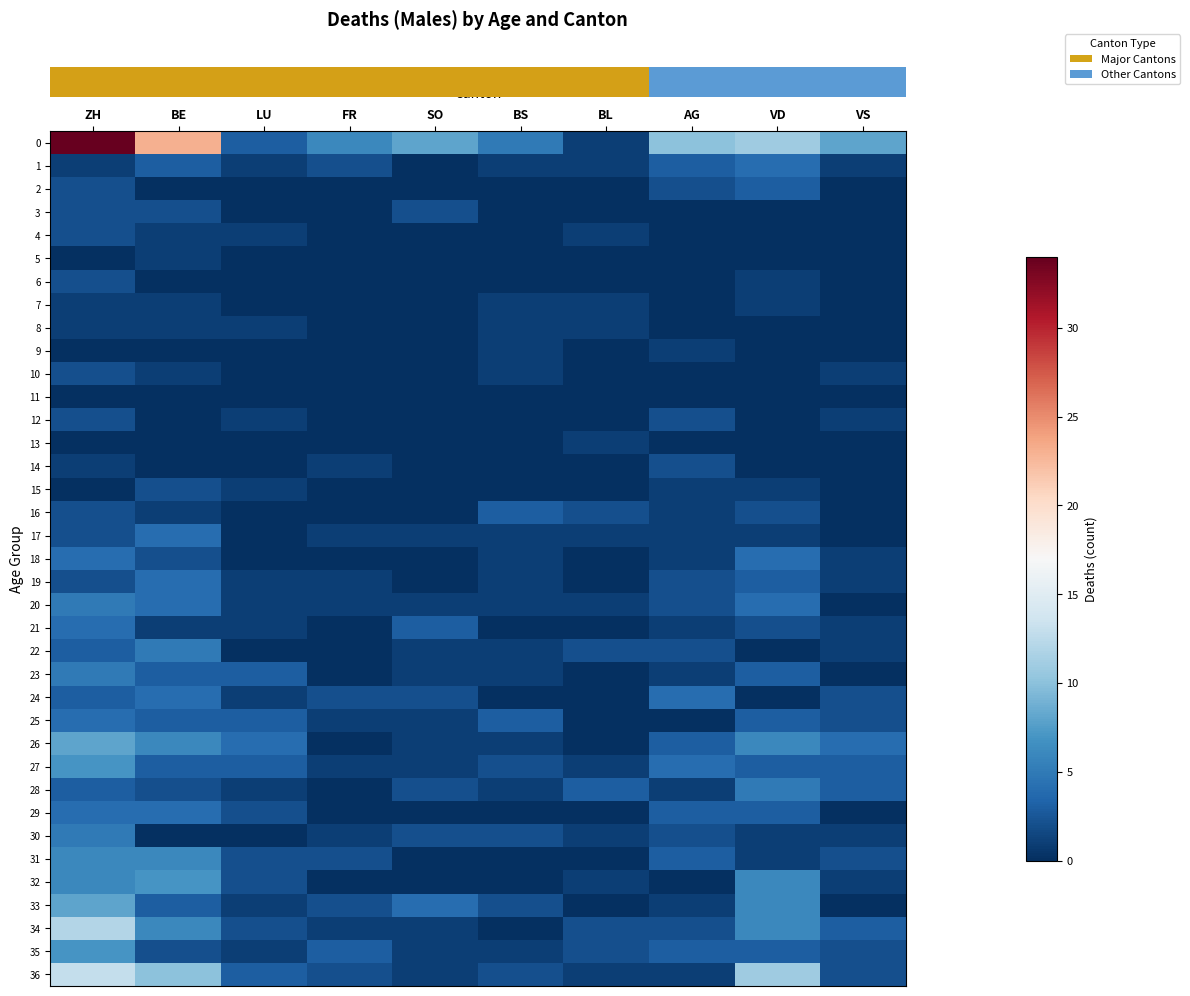

Which series changed the most between LU and AG?

row_0